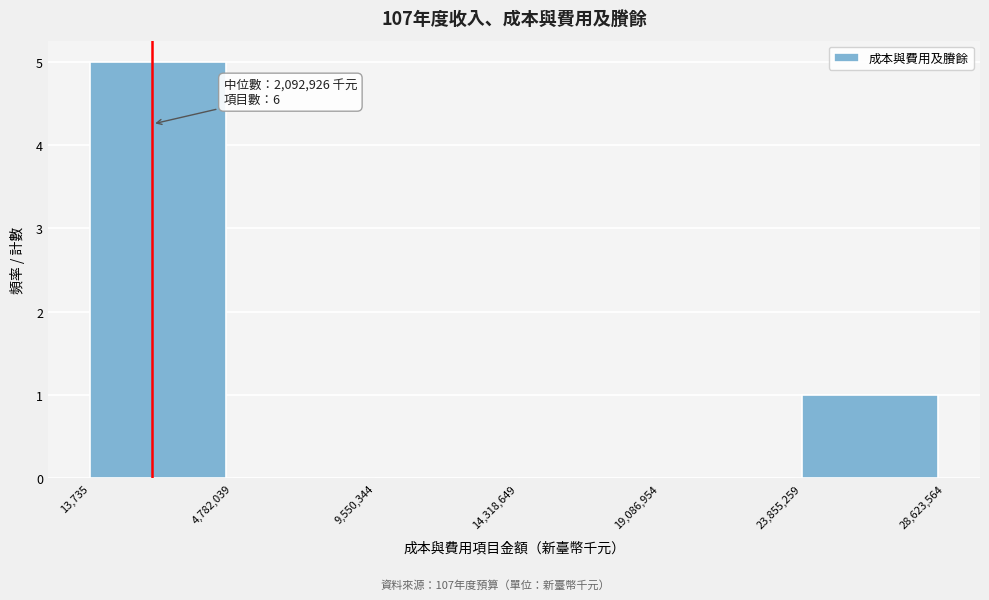

Which range on the x-axis has the tallest bar?

13,735 to 4,782,039